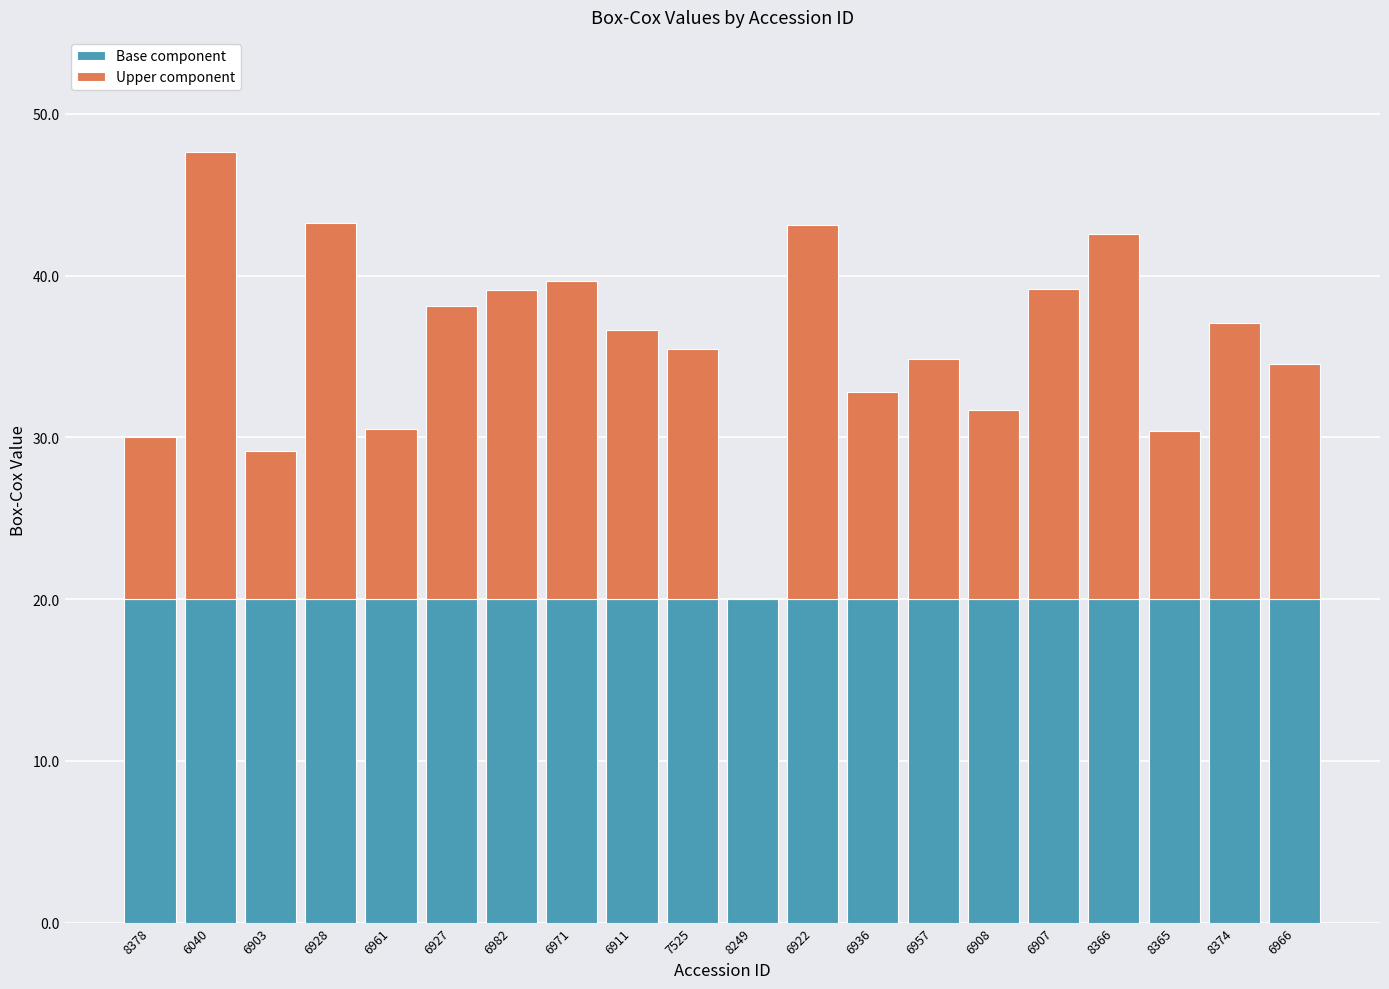

What is the sum of all Base component values?

400.0